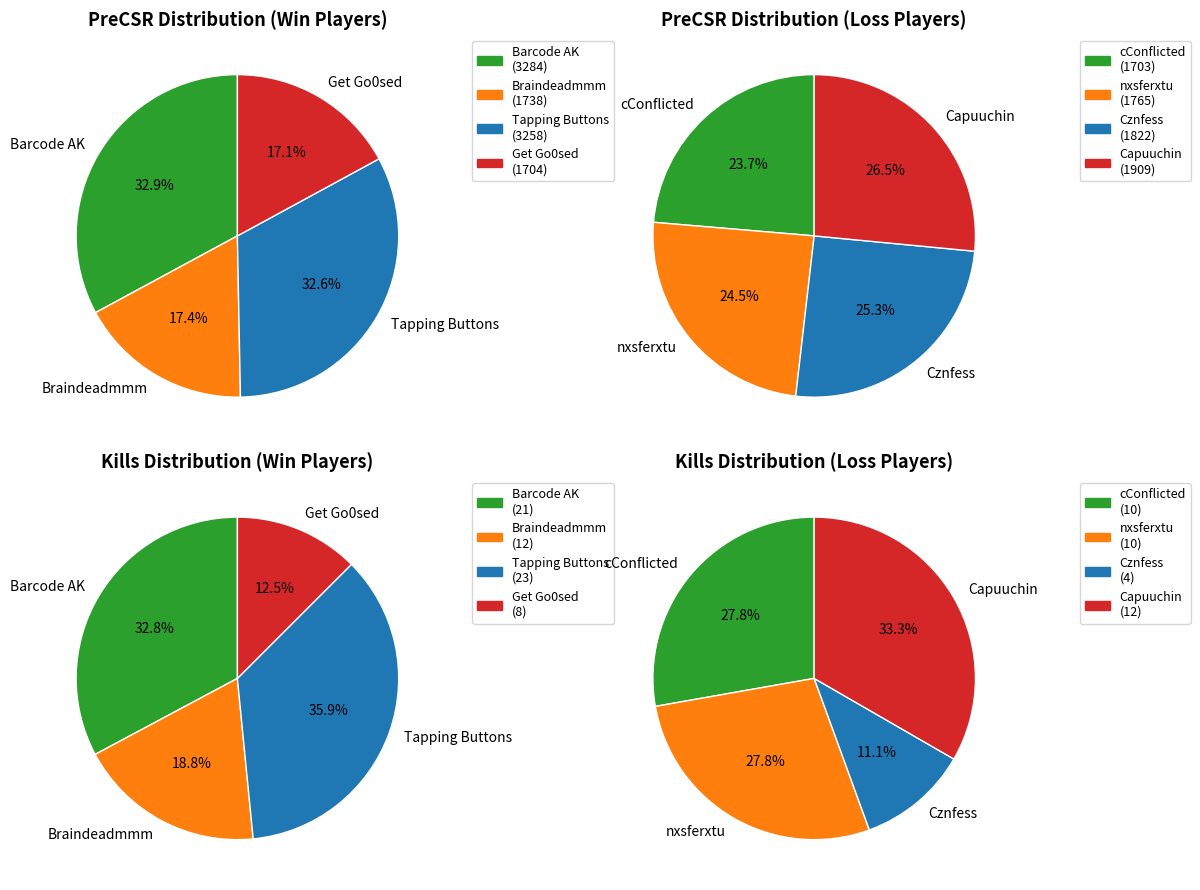

Count the number of slices in the pie.

4